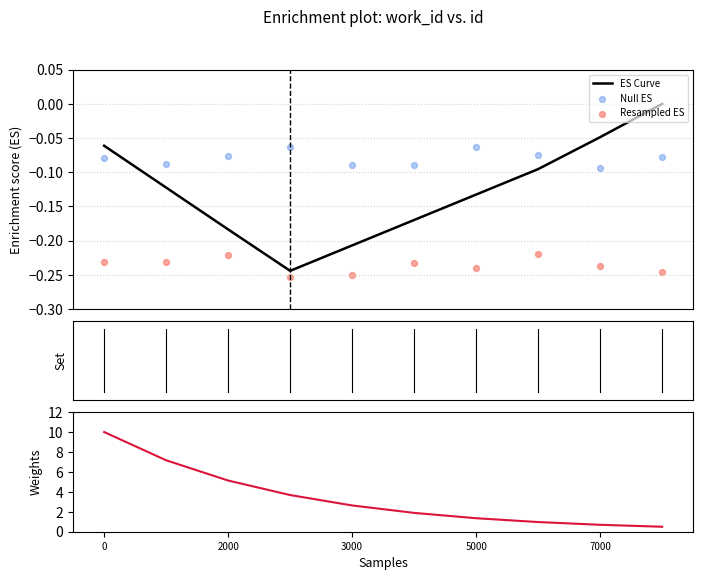

At how many categories does at least one series exceed 3?

4